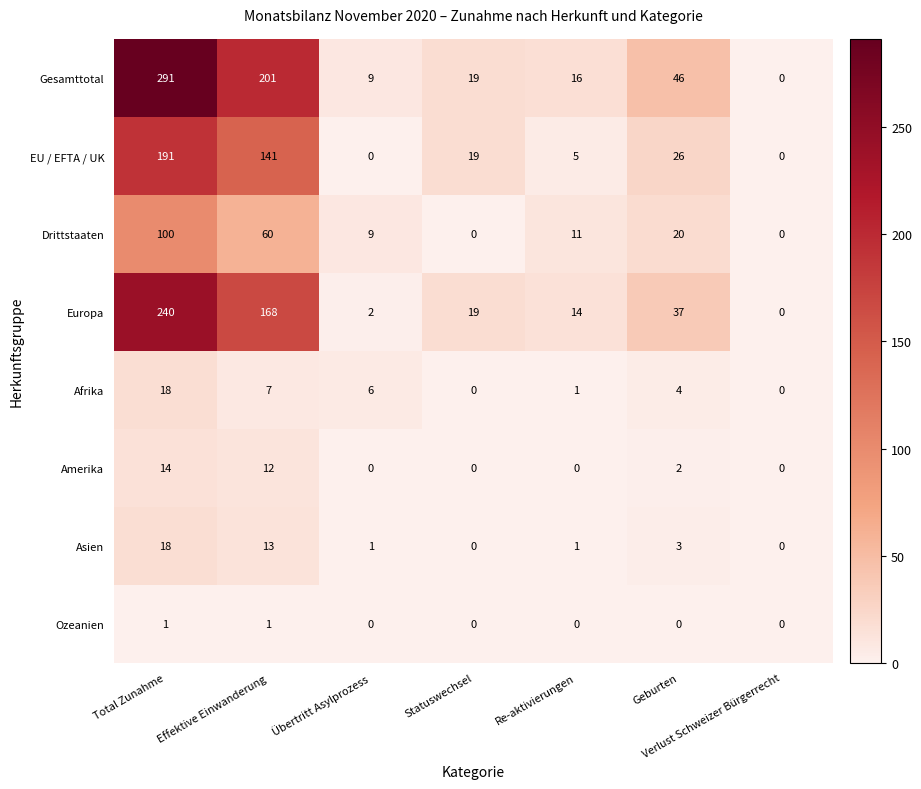

Is it true that Europa equals 1 at Übertritt Asylprozess?

False